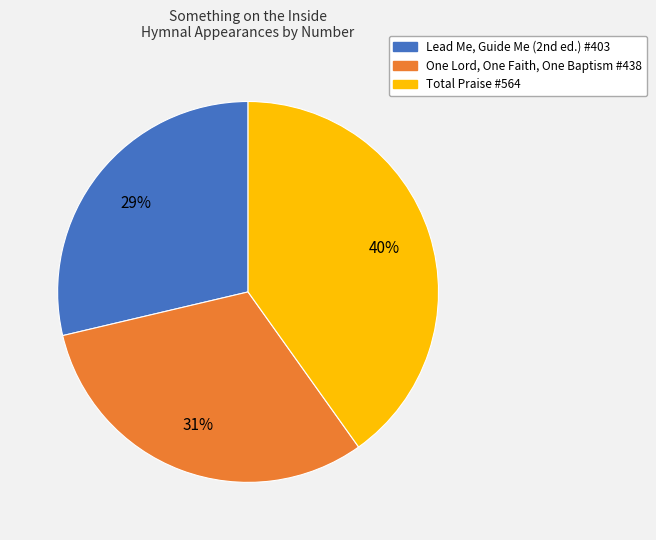

Which slice is the smallest?

Lead Me, Guide Me (2nd ed.) #403